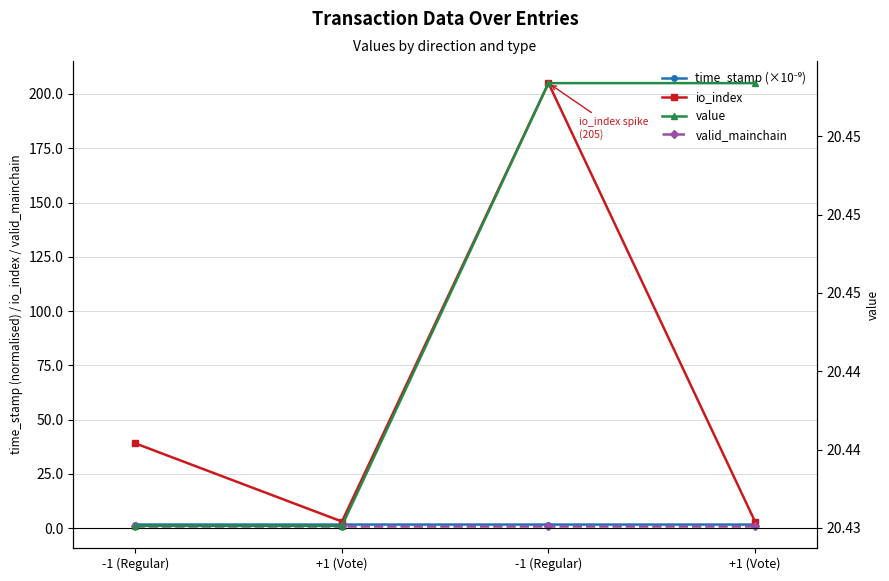

Does the chart display data point markers on the line(s)?

Yes